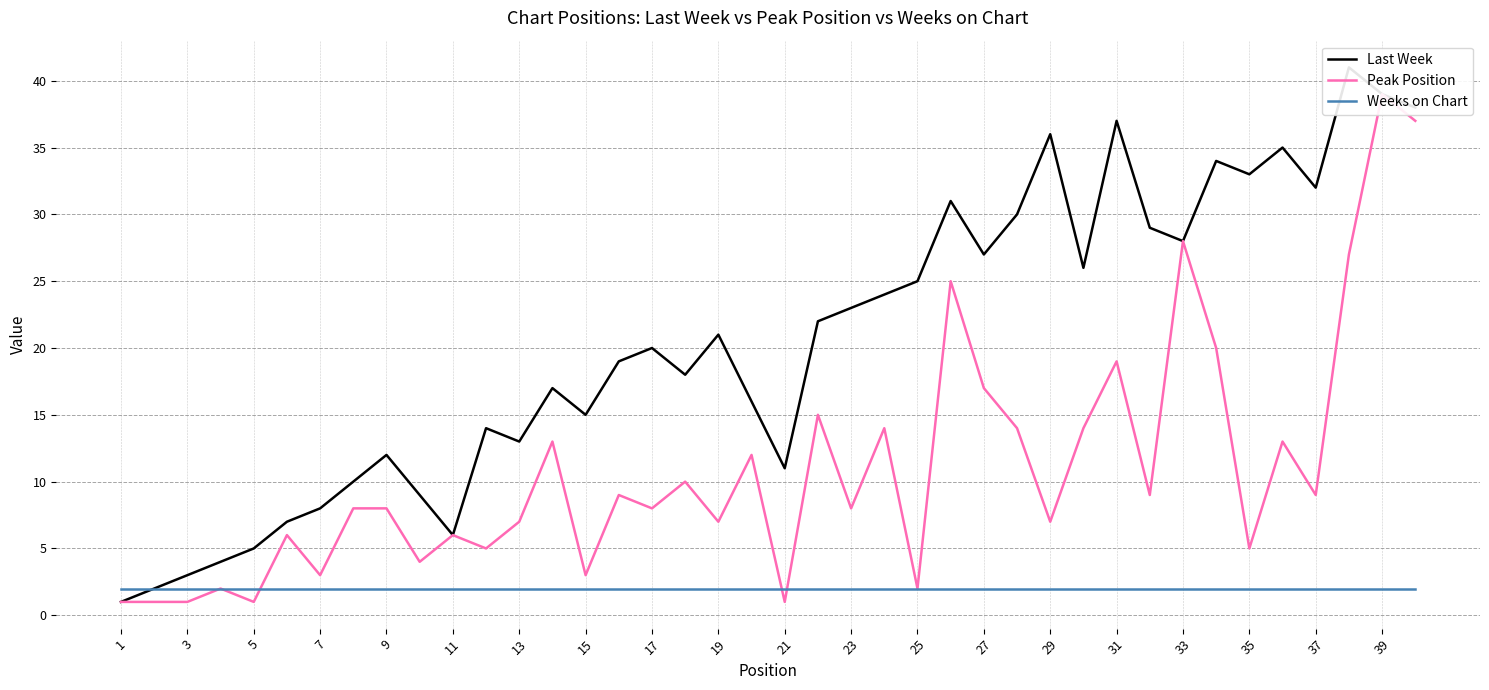

The Weeks on Chart series shows 2 at 5. True or false?

True